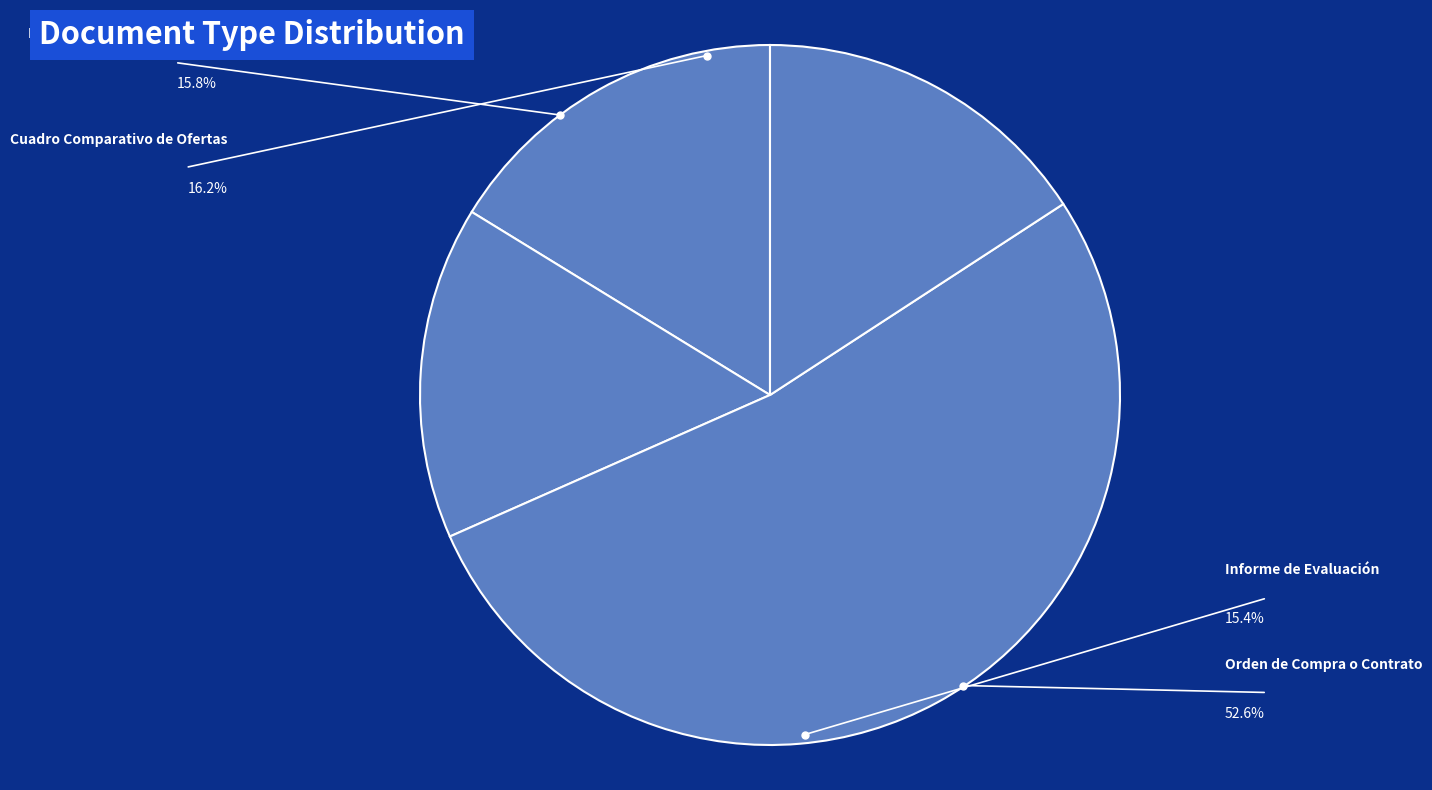

To the nearest percent, what is the average slice percentage?

25%